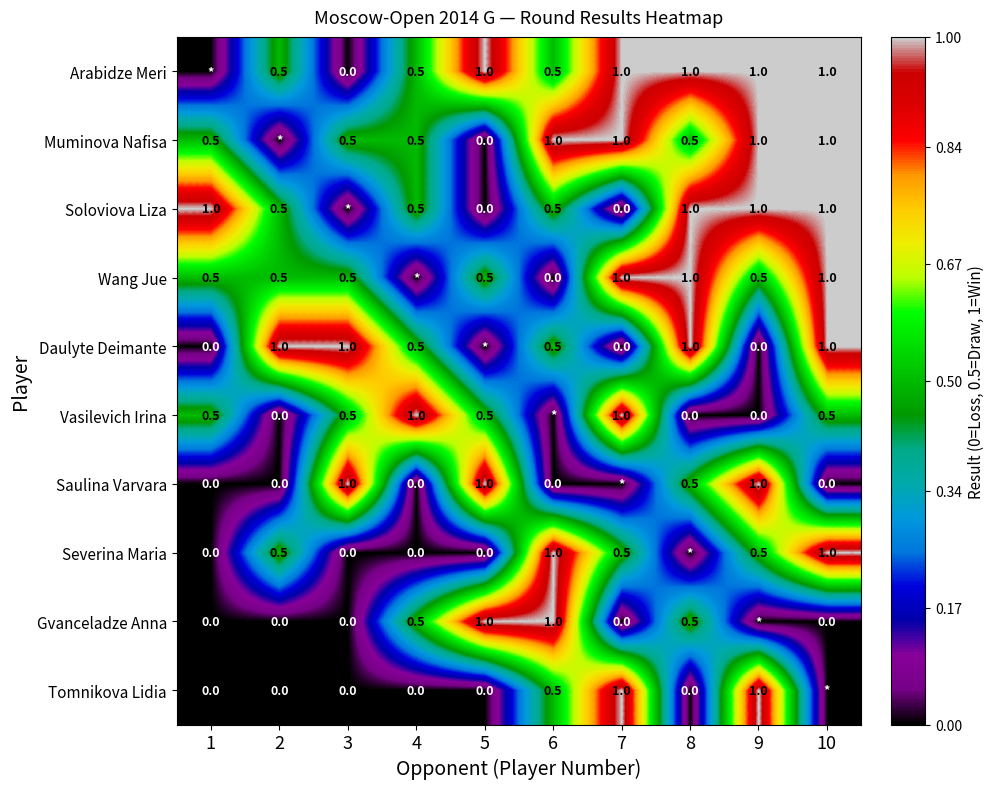

What is the sum of the Wang Jue values at 5 and 8?

1.5